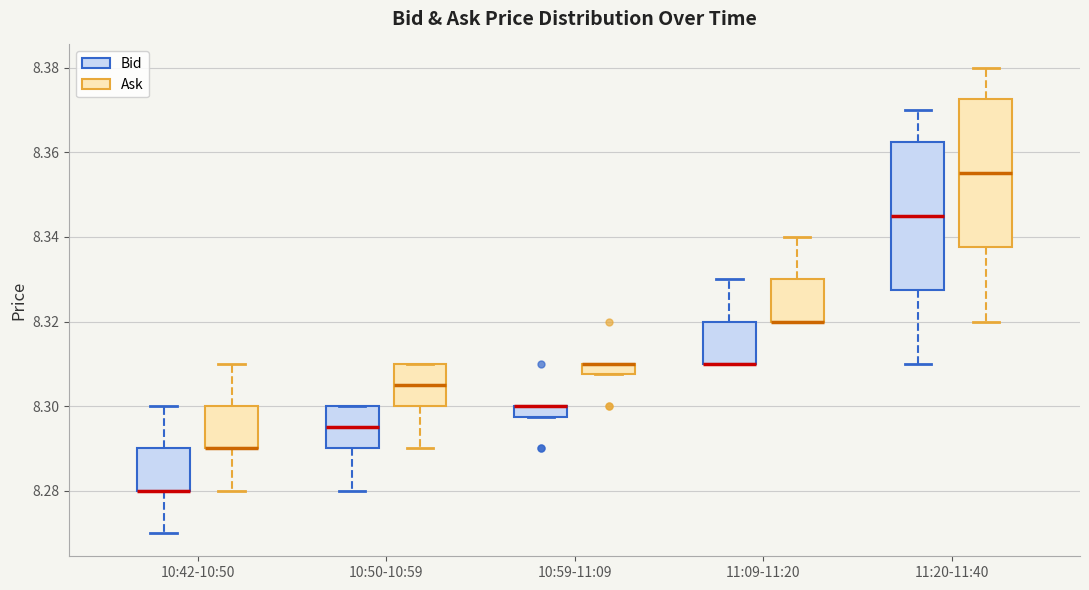

Where is the lower edge of the box for 11:09-11:20 (Ask) on the y-axis? The values are not printed on the chart, so give them approximately, as read against the axis.

8.320